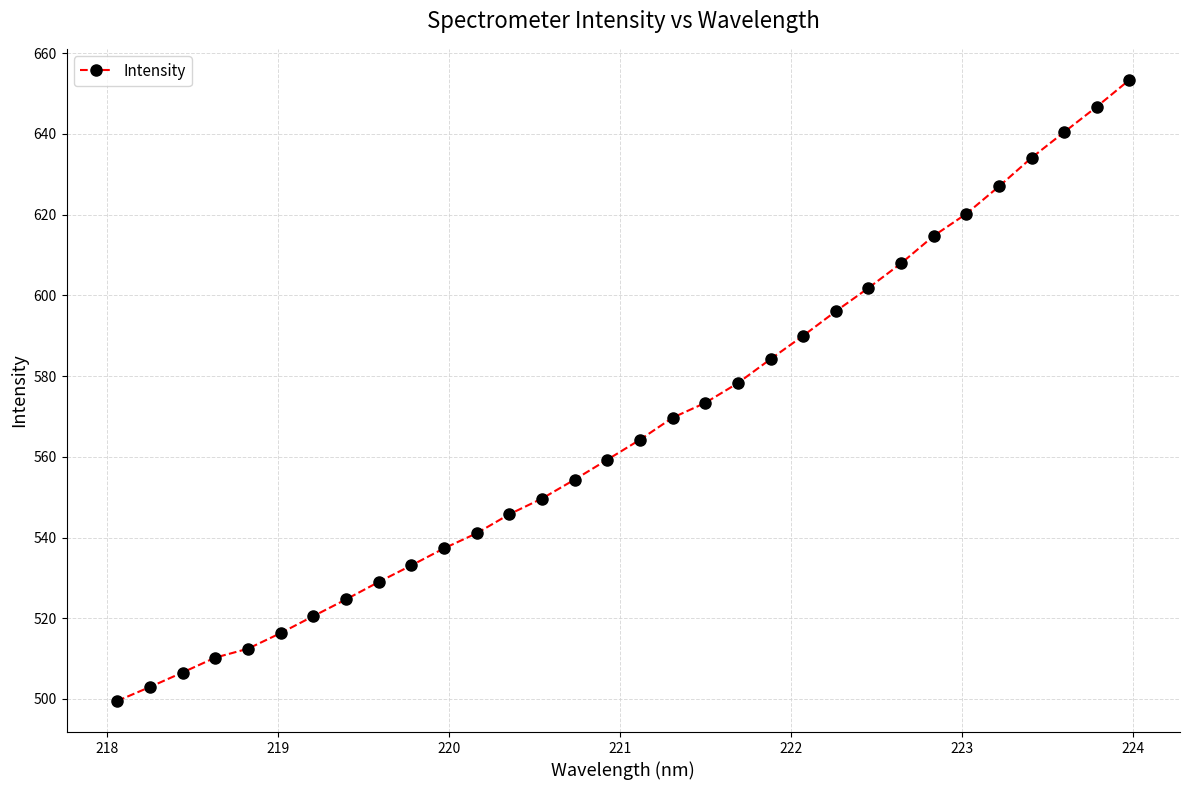

What is the smallest value displayed?

499.5